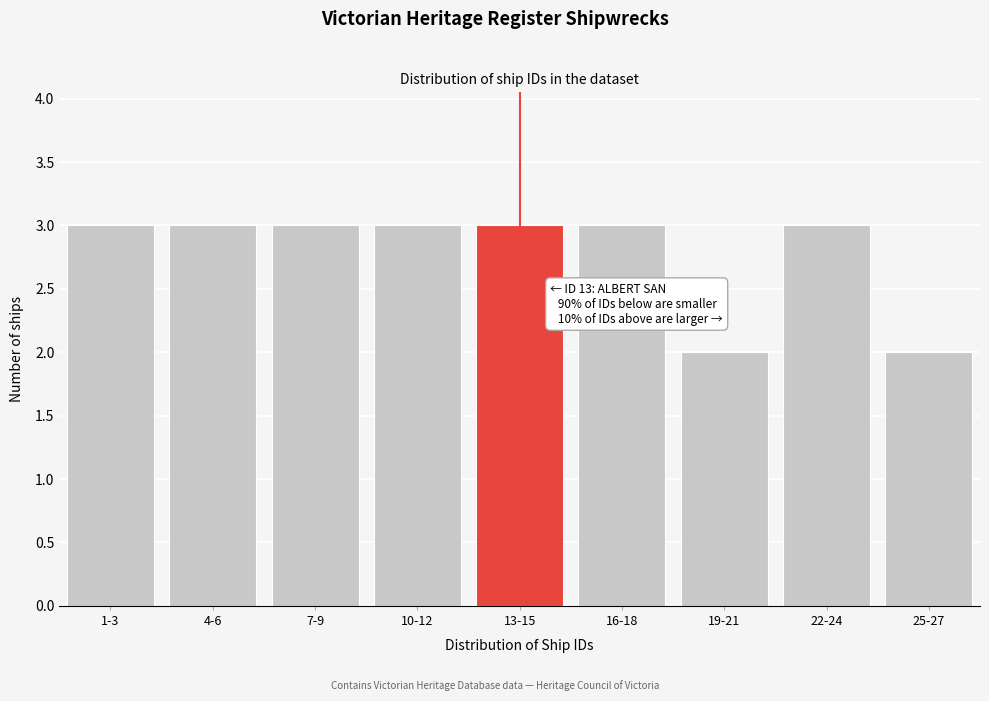

Reading right to left, extract all data points from this chart.

2	3	2	3	3	3	3	3	3